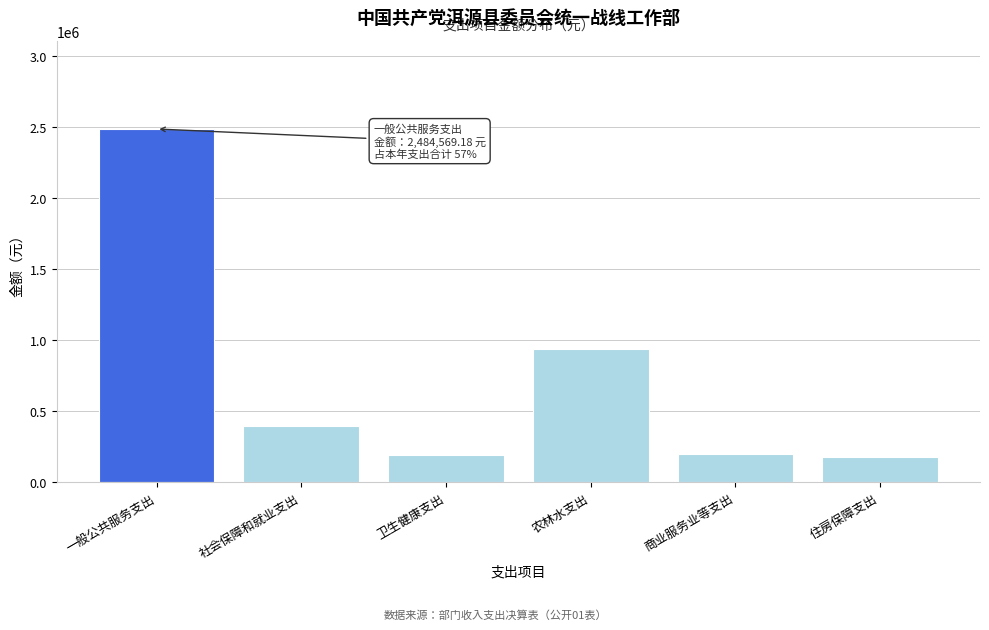

What is the sum of all values?

4385161.8